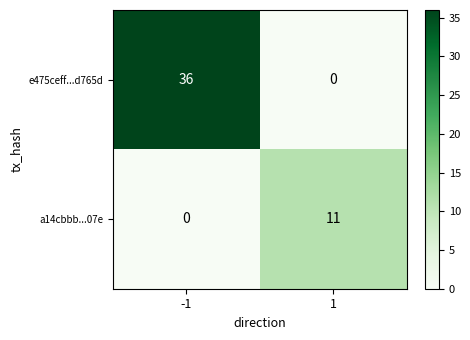

What is the maximum value for a14cbbb...07e?

11